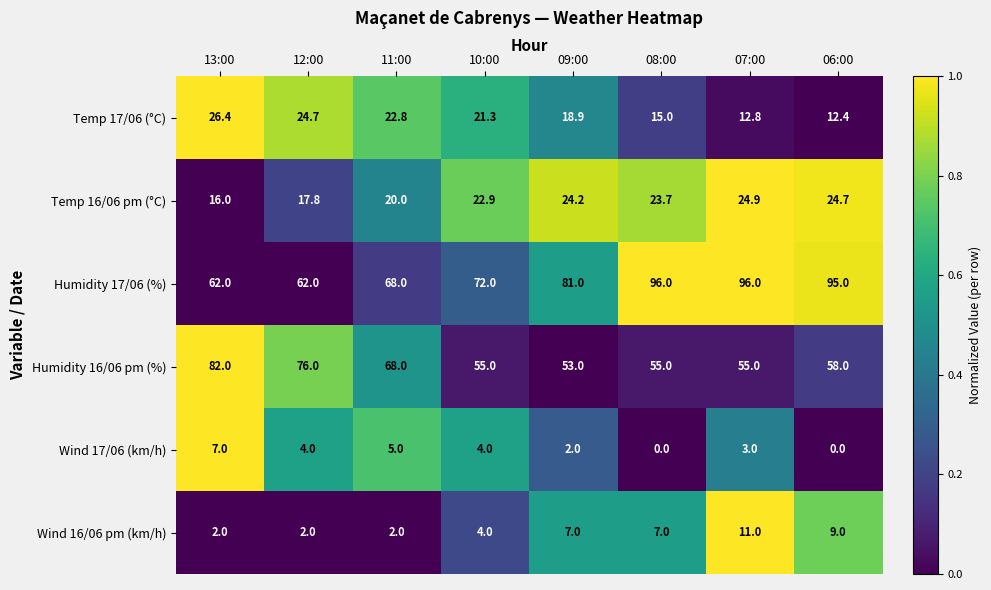

List the series in order of their peak value, highest first.

Humidity 17/06 (%), Humidity 16/06 pm (%), Temp 17/06 (°C), Temp 16/06 pm (°C), Wind 16/06 pm (km/h), Wind 17/06 (km/h)